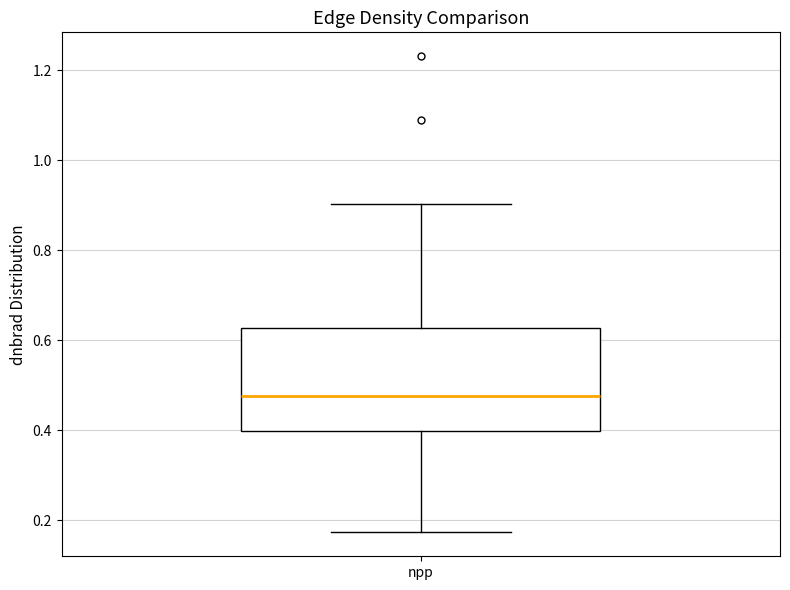

Read this box plot against the y-axis: the position of the median line, the range covered by the box, and the ends of both whiskers. The values are not printed on the chart, so give them approximately, as read against the axis.

median 0.48, box 0.40 to 0.62, whiskers 0.18 to 0.90